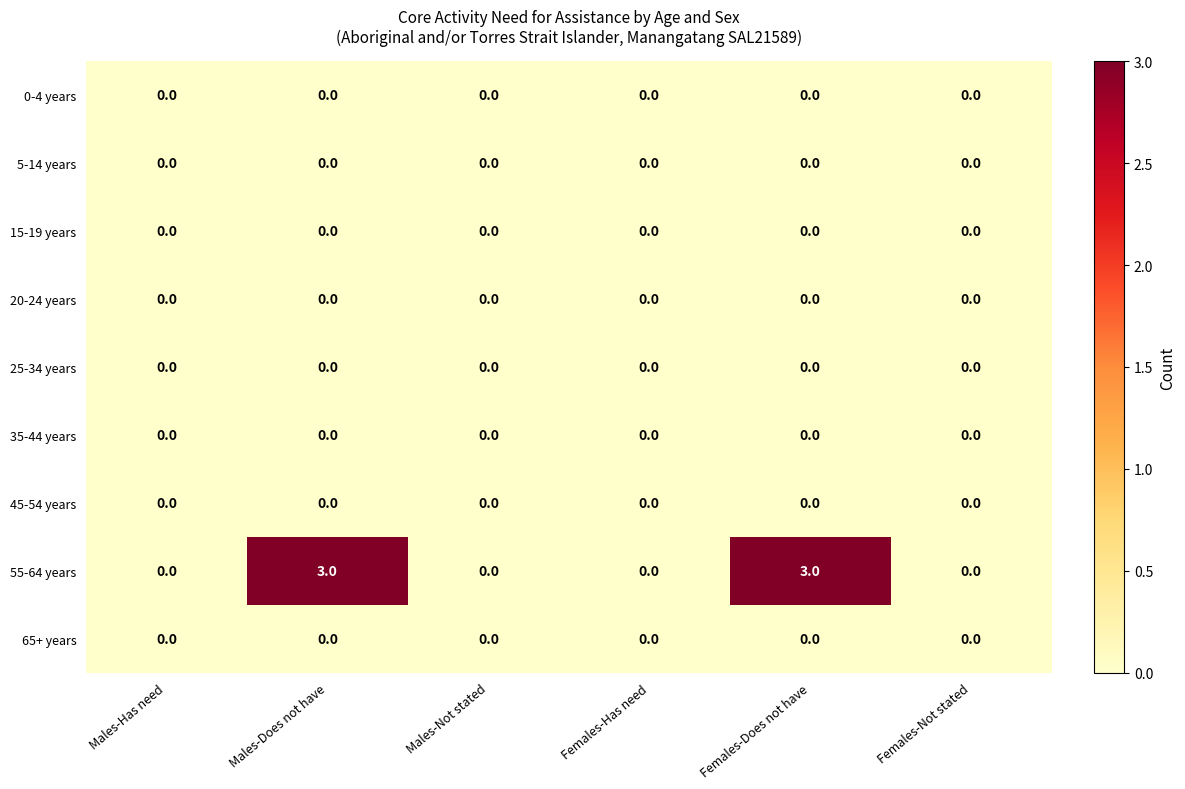

What is the maximum value shown in the chart?

3